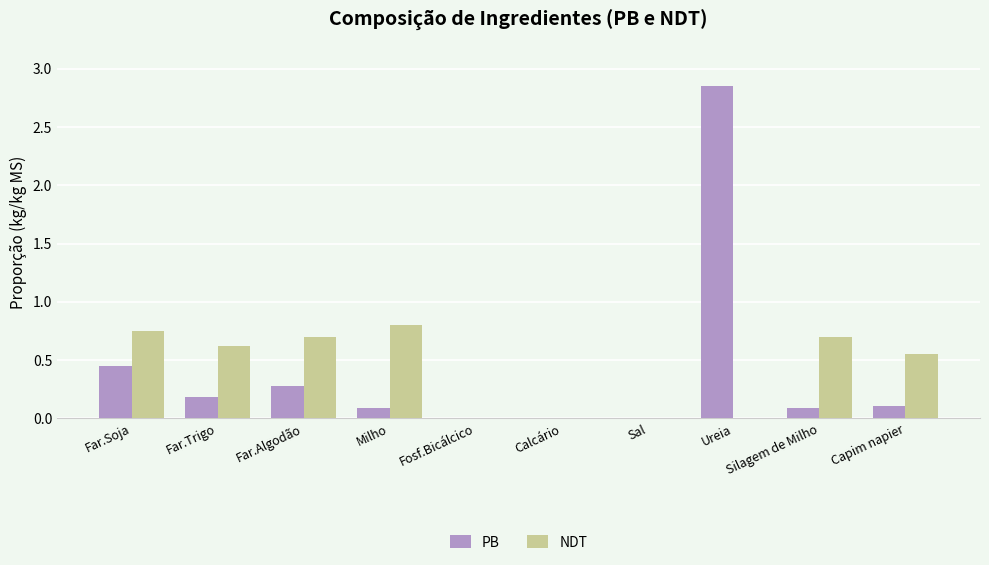

What is the sum of the NDT values at Capim napier and Far.Trigo?

1.2